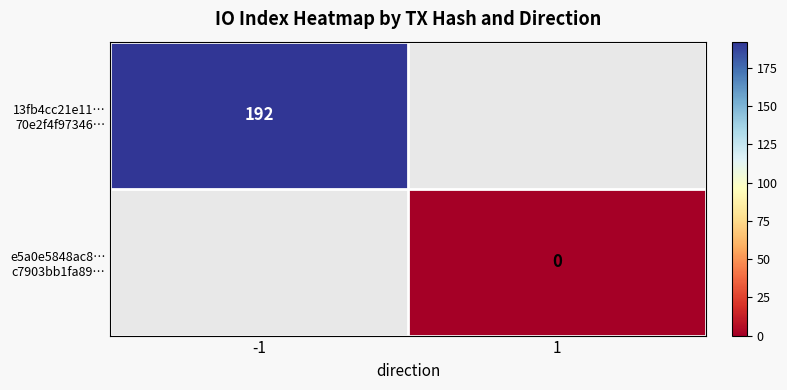

Rank the series at 1 from highest to lowest value.

13fb4cc21e11… 70e2f4f97346…, e5a0e5848ac8… c7903bb1fa89…